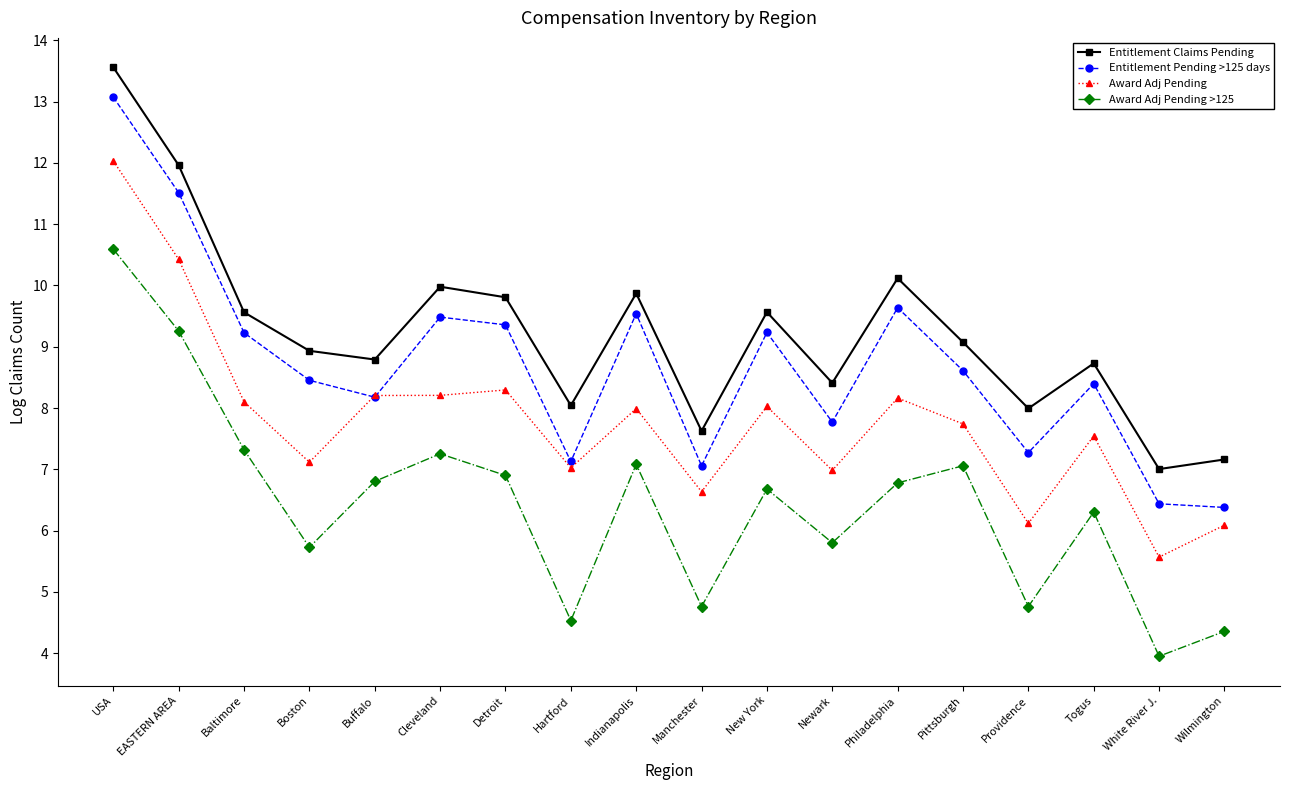

What is the label of the 9th point from the right?

Manchester